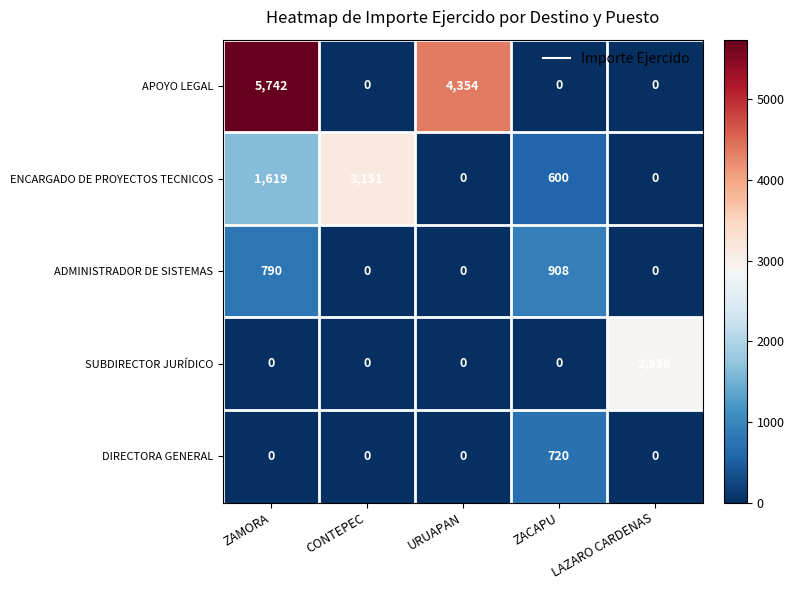

Which series changed the most between ZACAPU and LAZARO CARDENAS?

SUBDIRECTOR JURÍDICO